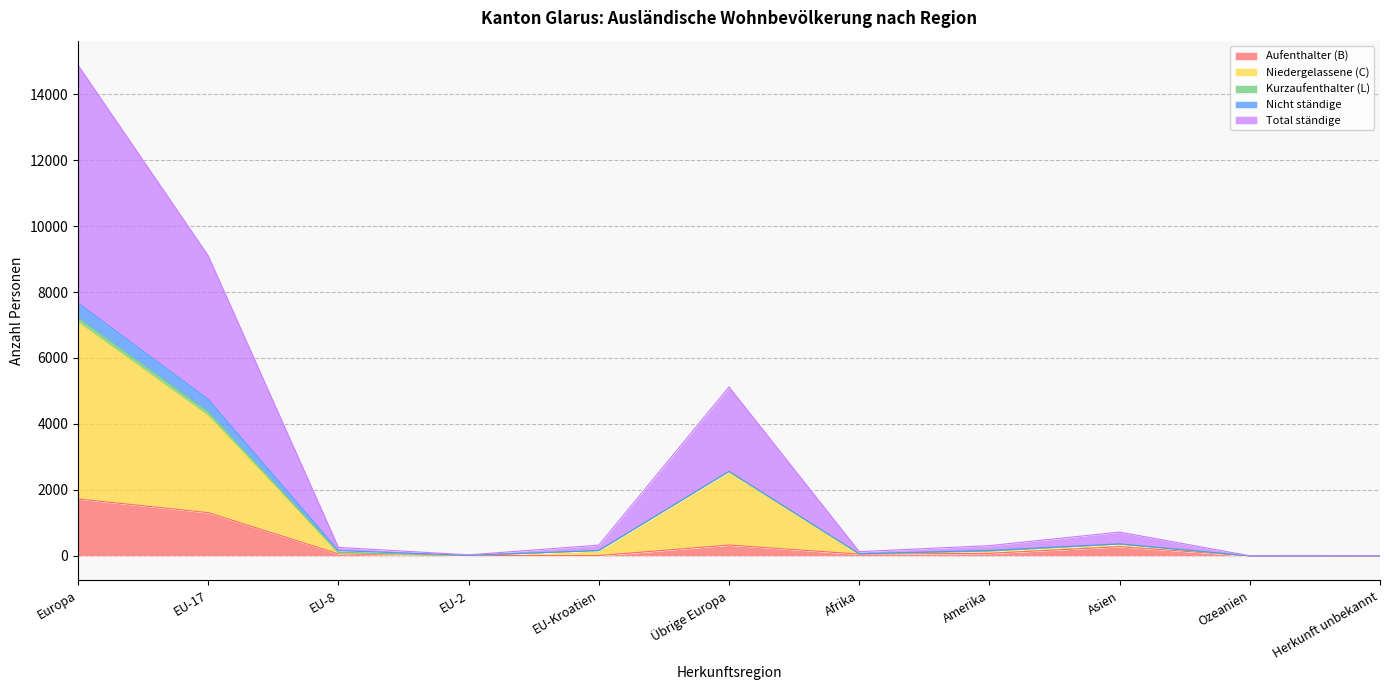

True or false: Niedergelassene (C) has a value of 65 at Afrika.

True